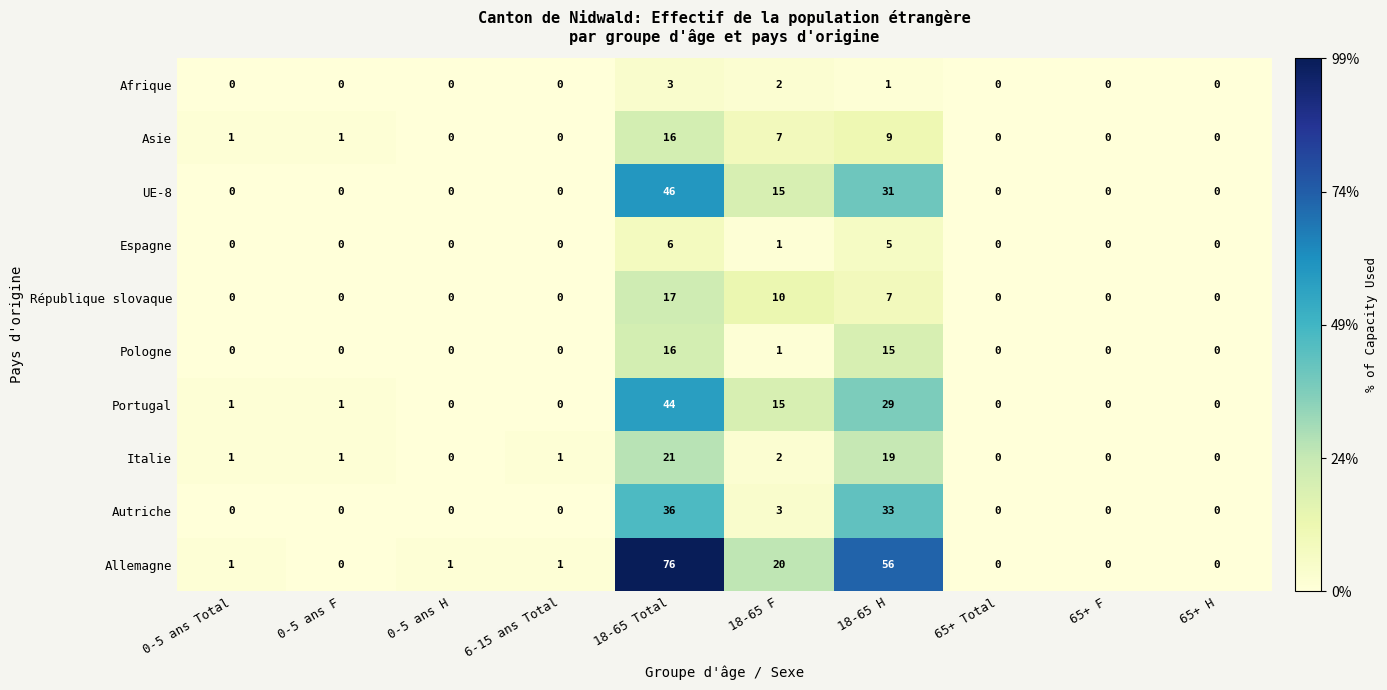

At which category does the chart reach its peak across all series?

18-65 Total